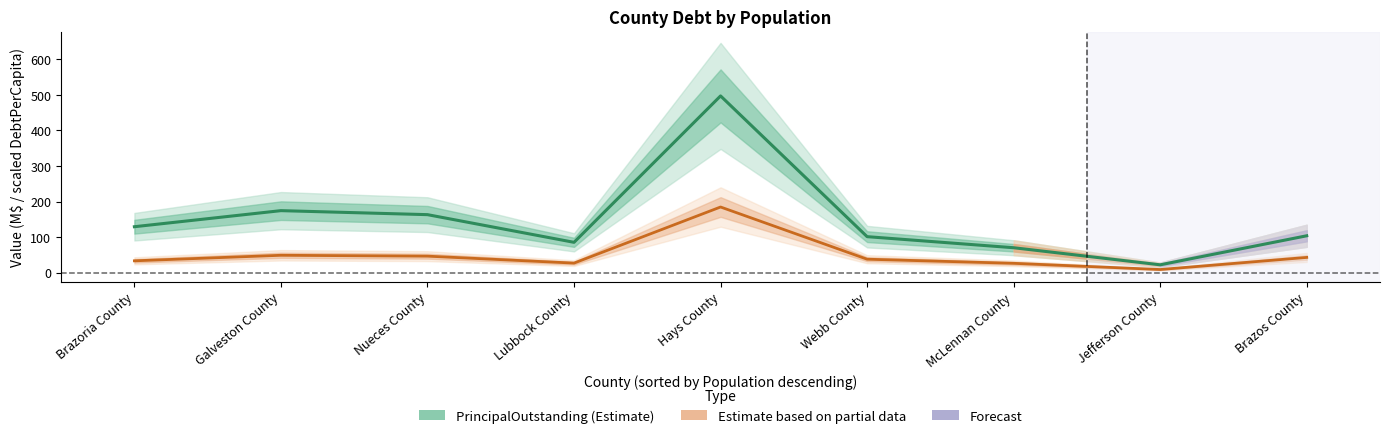

What is the average value of the DebtPerCapita (÷10) series?

50.6